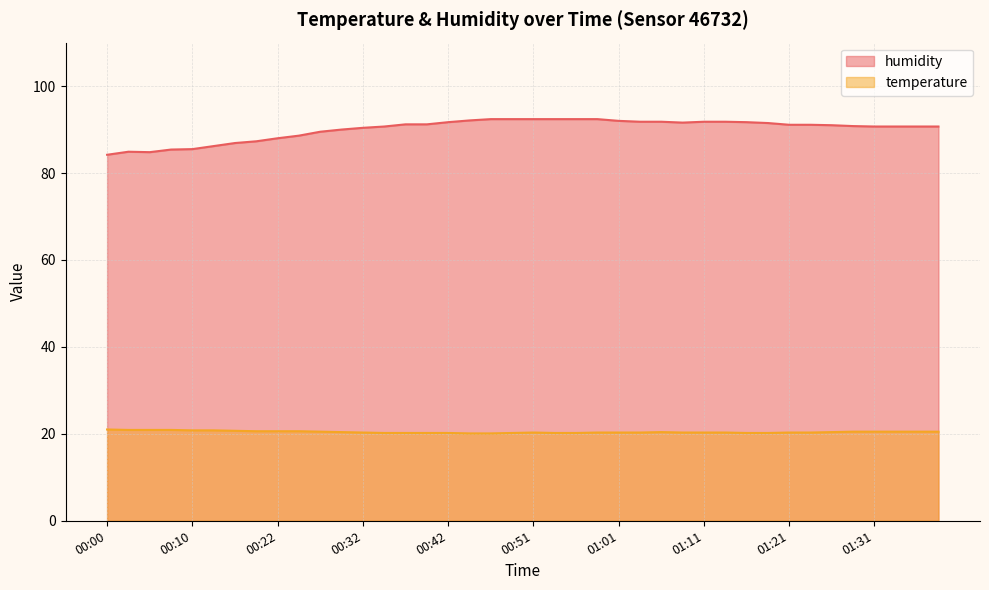

What is the label of the 9th point from the right?

01:18